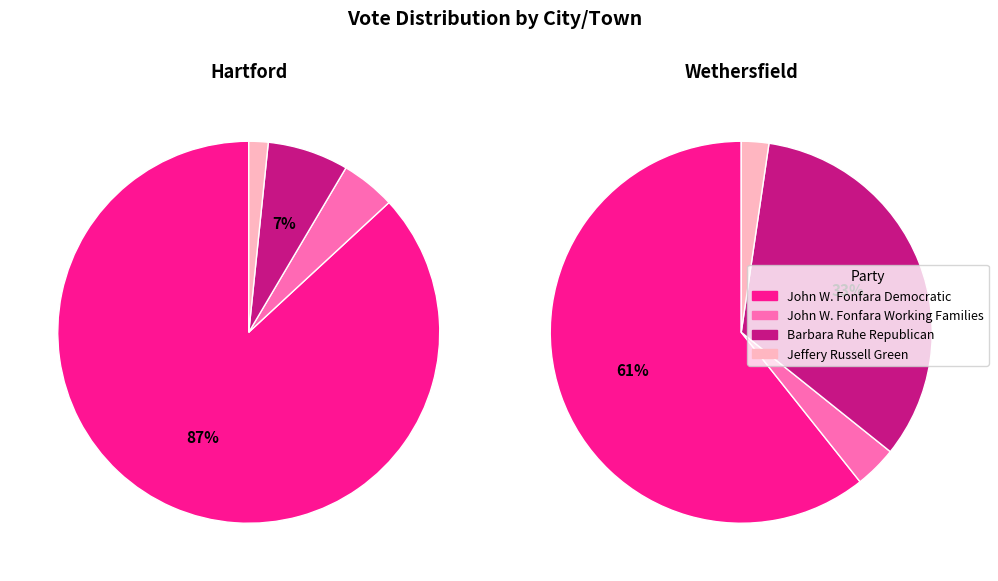

To the nearest percent, what portion does Wethersfield represent?

34%